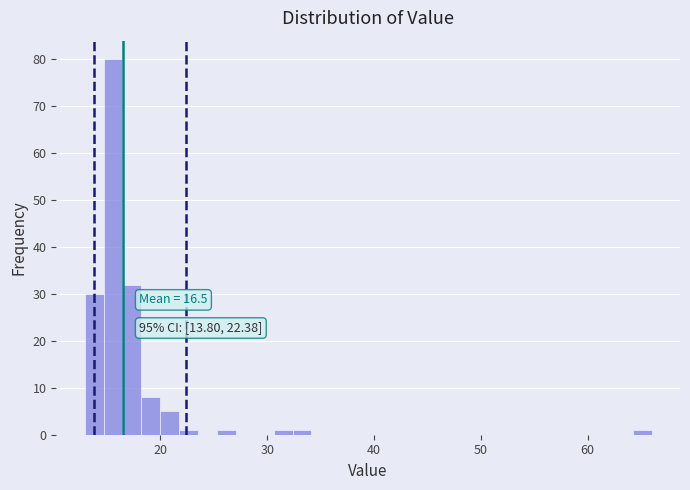

Around what value on the x-axis is the tallest bar? Give the approximate position of its centre, as read against the axis.

16